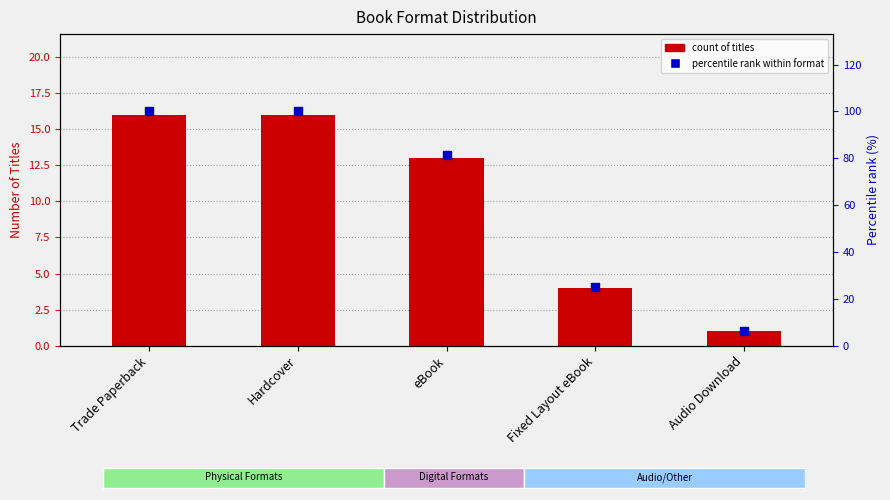

Which series has the widest spread of Y values?

Percentile rank